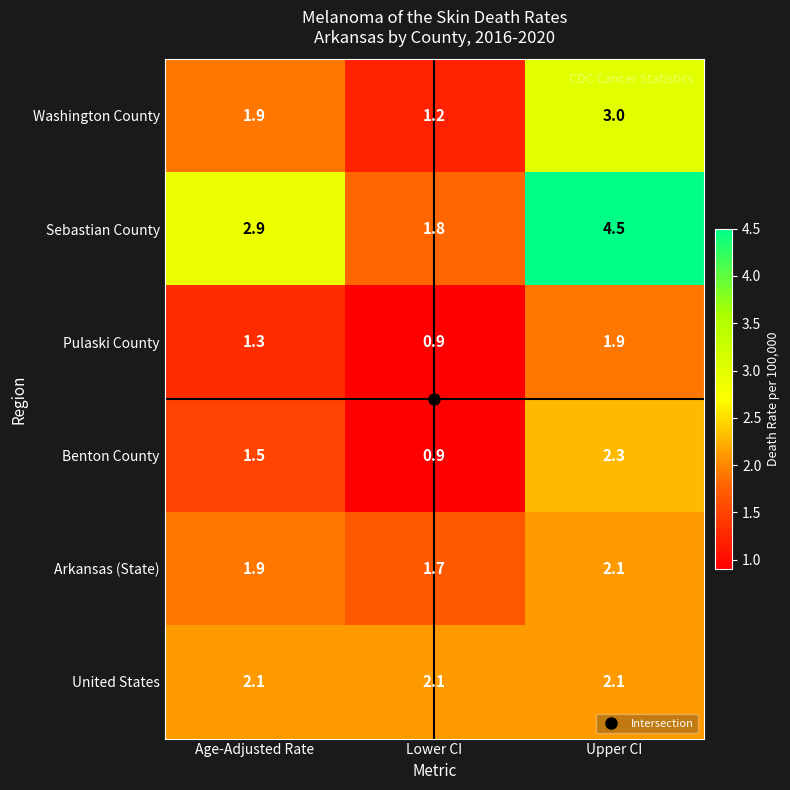

What is the sum of all Pulaski County values?

4.1